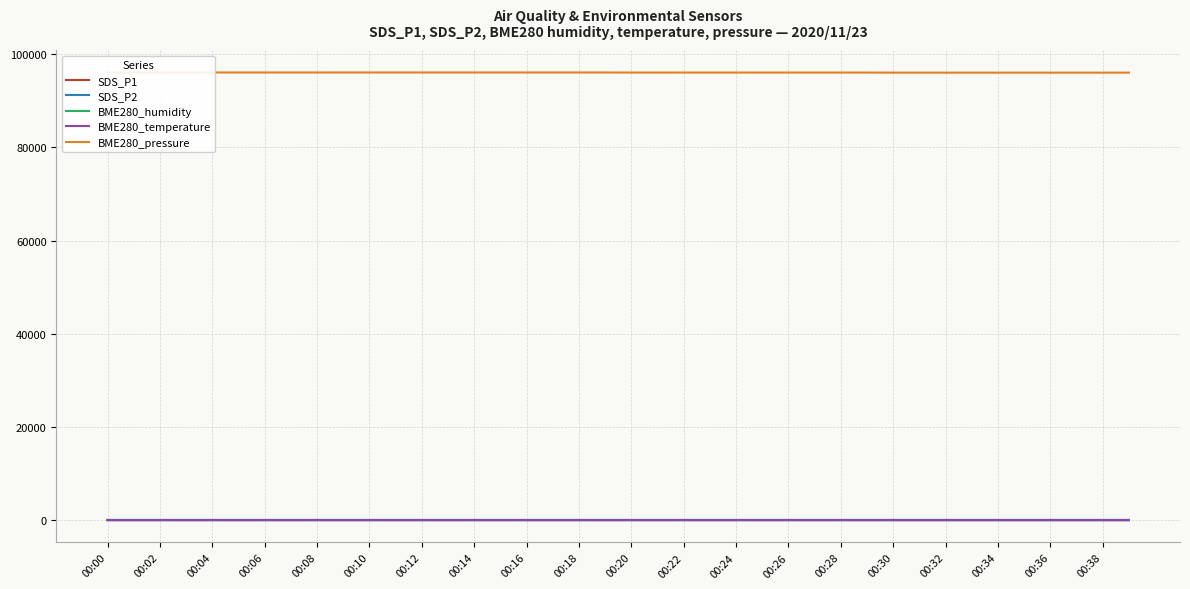

True or false: BME280_humidity and BME280_pressure intersect in this chart.

False